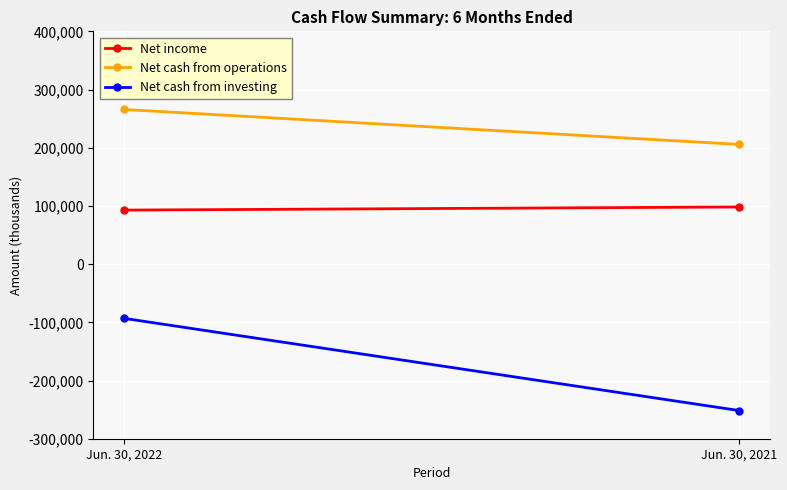

What are all the series names shown in the legend?

Net income, Net cash from operations, Net cash from investing